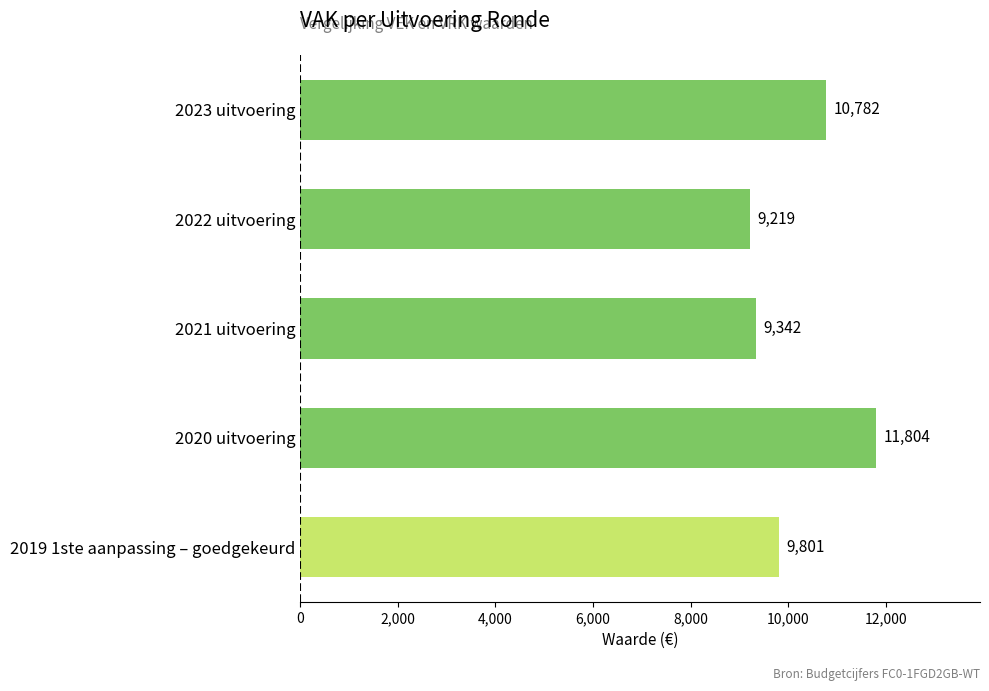

Reading bottom to top, list all the values displayed in this chart.

2019 1ste aanpassing – goedgekeurd=9801	2020 uitvoering=11804	2021 uitvoering=9342	2022 uitvoering=9219	2023 uitvoering=10782